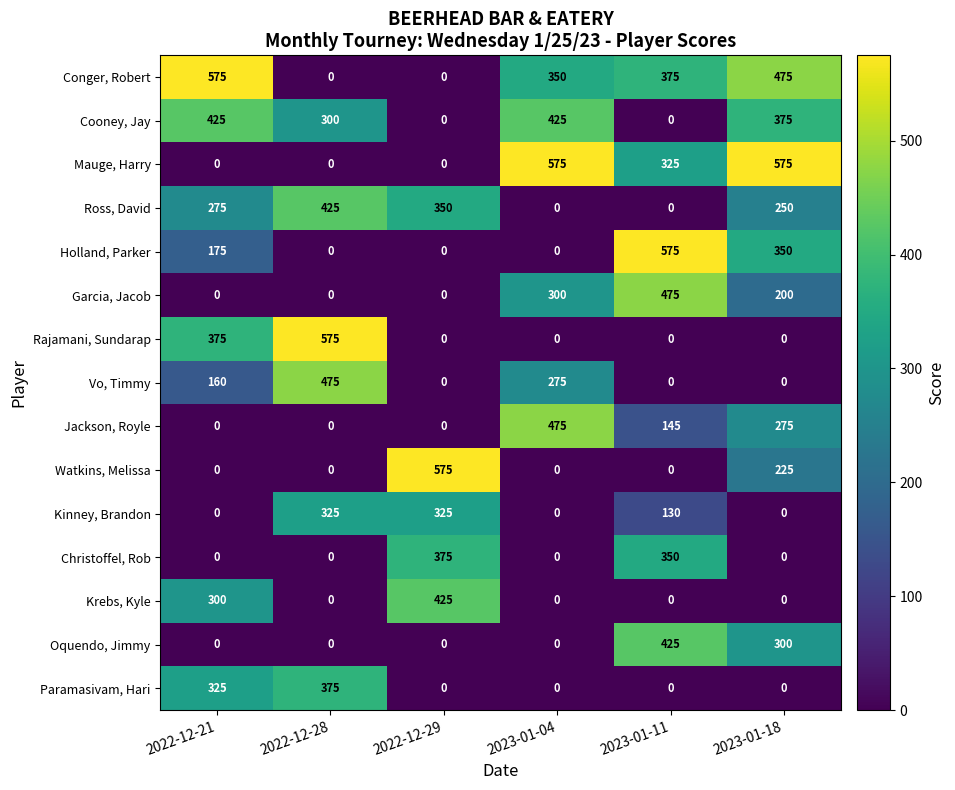

How many distinct data groups are displayed?

15